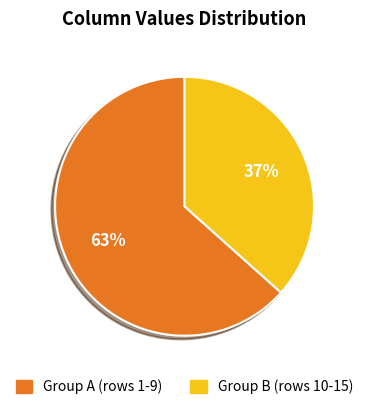

Count the number of slices in the pie.

2